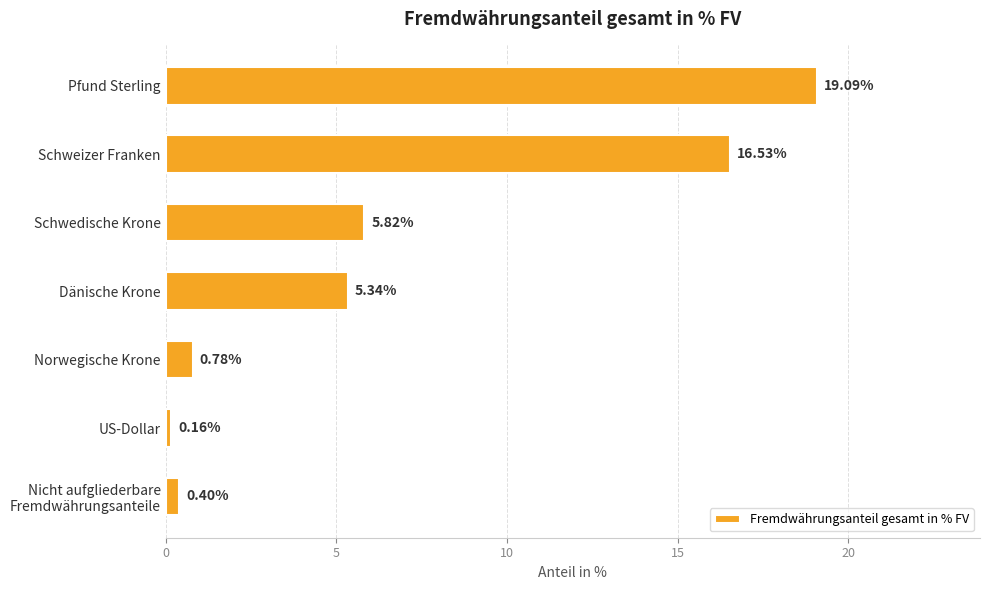

List the labels in order of value, largest first.

Pfund Sterling, Schweizer Franken, Schwedische Krone, Dänische Krone, Norwegische Krone, Nicht aufgliederbare
Fremdwährungsanteile, US-Dollar